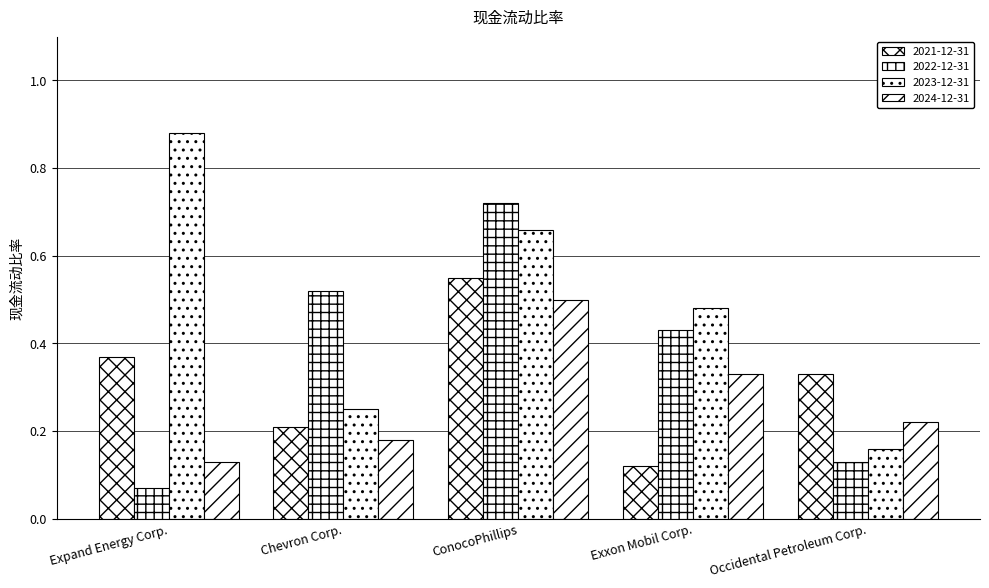

Reading right to left, extract all data points from this chart.

2021-12-31: Occidental Petroleum Corp.=0.3	Exxon Mobil Corp.=0.1	ConocoPhillips=0.6	Chevron Corp.=0.2	Expand Energy Corp.=0.4
2022-12-31: Occidental Petroleum Corp.=0.1	Exxon Mobil Corp.=0.4	ConocoPhillips=0.7	Chevron Corp.=0.5	Expand Energy Corp.=0.1
2023-12-31: Occidental Petroleum Corp.=0.2	Exxon Mobil Corp.=0.5	ConocoPhillips=0.7	Chevron Corp.=0.2	Expand Energy Corp.=0.9
2024-12-31: Occidental Petroleum Corp.=0.2	Exxon Mobil Corp.=0.3	ConocoPhillips=0.5	Chevron Corp.=0.2	Expand Energy Corp.=0.1